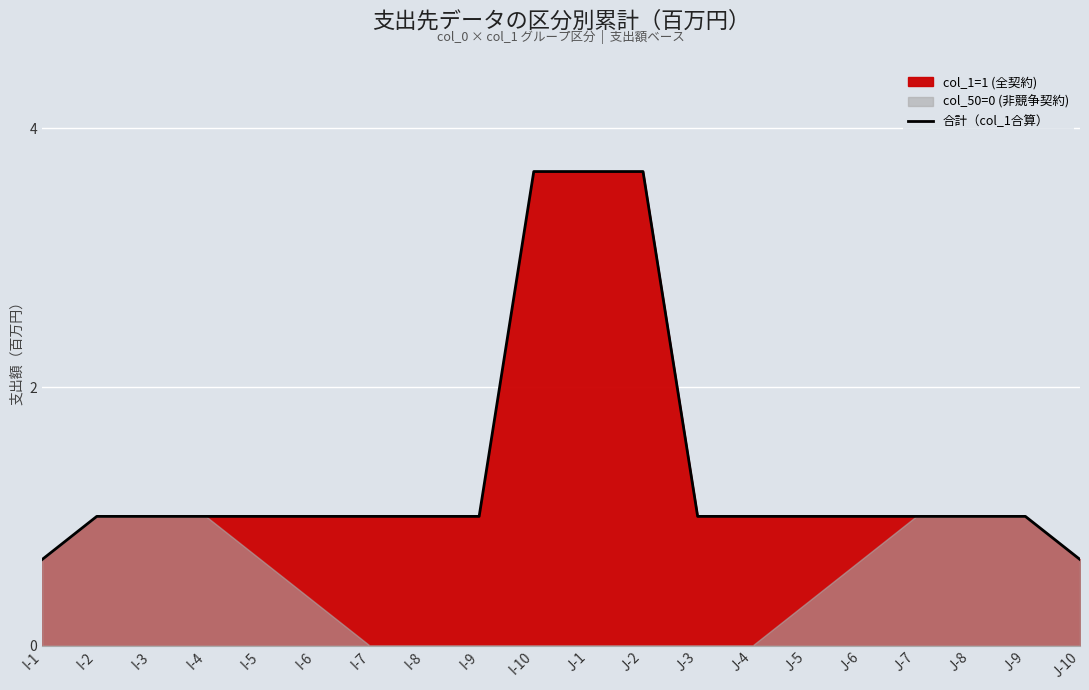

How many values are below 1?

2